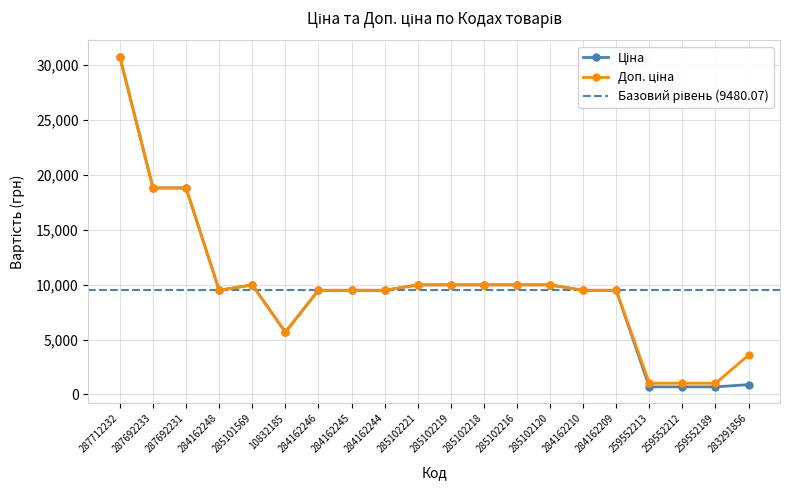

Reading right to left, extract all data points from this chart.

Ціна: 283291856=895.9	259552189=693.7	259552212=693.7	259552213=693.7	284162209=9480.1	284162210=9480.1	285102120=9975.0	285102216=9975.0	285102218=9975.0	285102219=9975.0	285102221=9975.0	284162244=9480.1	284162245=9480.1	284162246=9480.1	10832185=5673.8	285101569=9975.0	284162248=9480.1	287692231=18796.8	287692233=18796.8	287712232=30717.1
Доп. ціна: 283291856=3583.6	259552189=1024.6	259552212=1024.6	259552213=1024.6	284162209=9480.1	284162210=9480.1	285102120=9975.0	285102216=9975.0	285102218=9975.0	285102219=9975.0	285102221=9975.0	284162244=9480.1	284162245=9480.1	284162246=9480.1	10832185=5673.8	285101569=9975.0	284162248=9480.1	287692231=18796.8	287692233=18796.8	287712232=30717.1